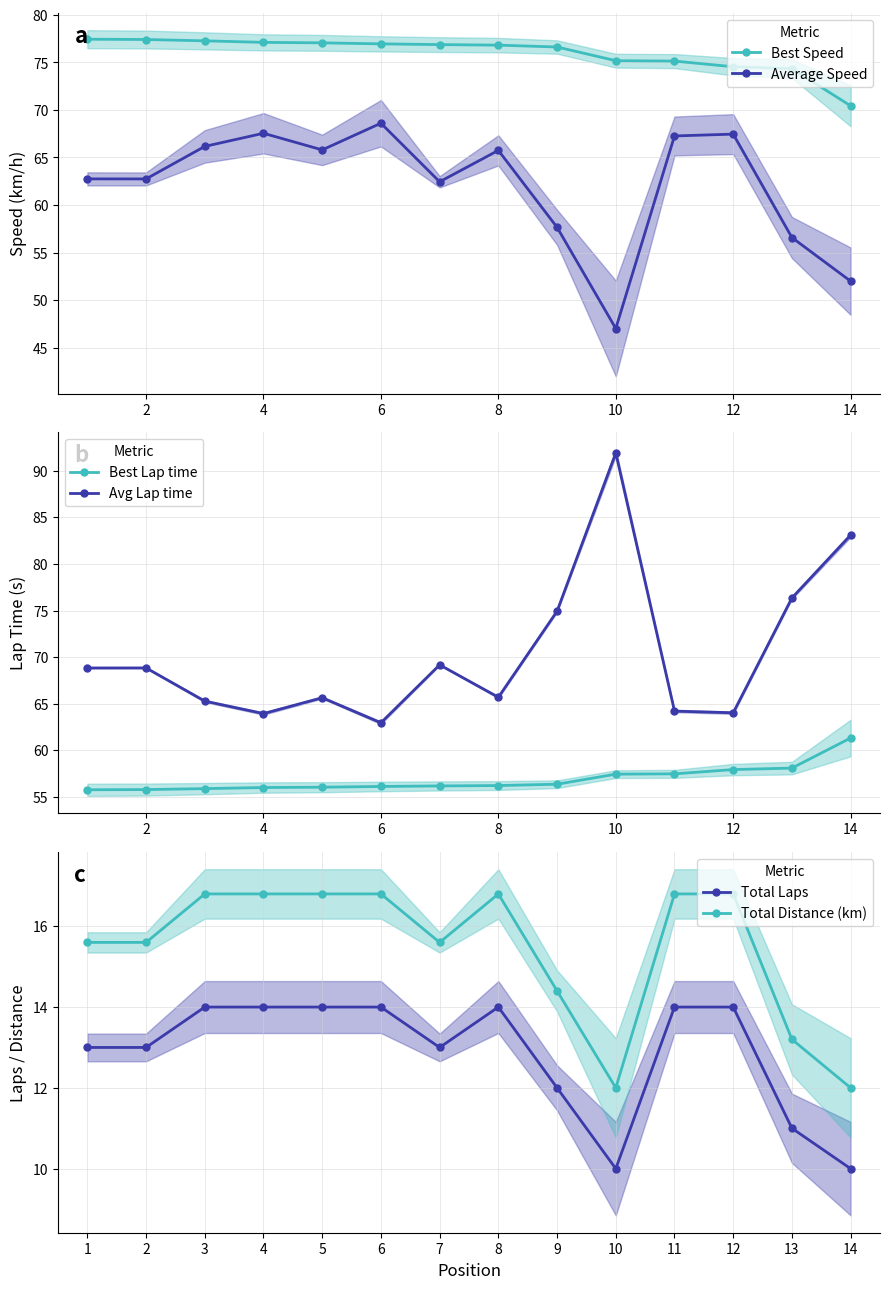

What is the value of the Best Speed point at the 8th from the left?

76.8